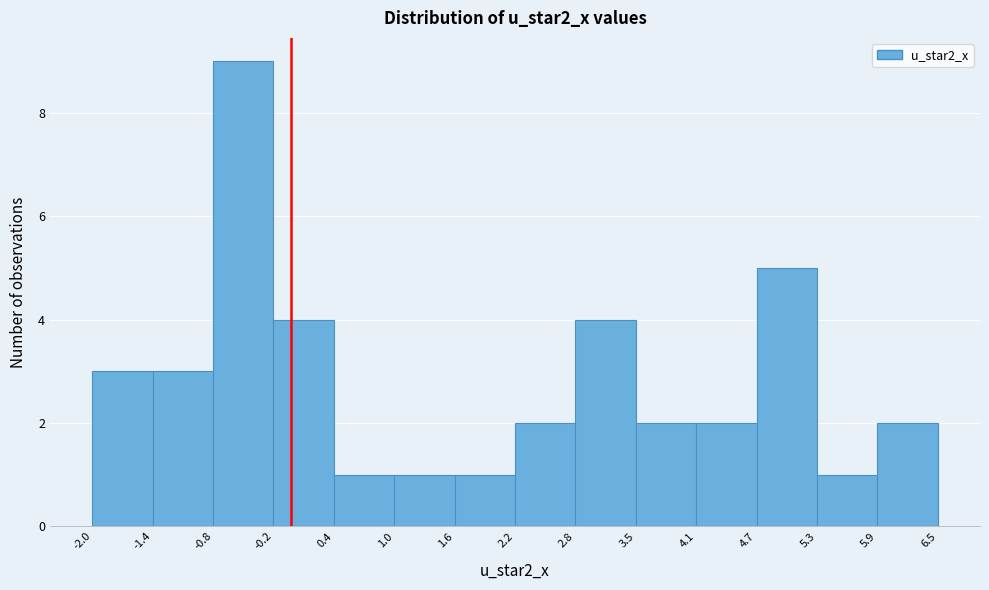

Reading left to right, transcribe this chart: for each bar, give the range it covers on the x-axis and its height. The values are not printed on the chart, so give them approximately, as read against the axis.

-2.0 to -1.4: 3
-1.4 to -0.8: 3
-0.8 to -0.2: 9
-0.2 to 0.4: 4
0.4 to 1.0: 1
1.0 to 1.6: 1
1.6 to 2.2: 1
2.2 to 2.8: 2
2.8 to 3.5: 4
3.5 to 4.1: 2
4.1 to 4.7: 2
4.7 to 5.3: 5
5.3 to 5.9: 1
5.9 to 6.5: 2